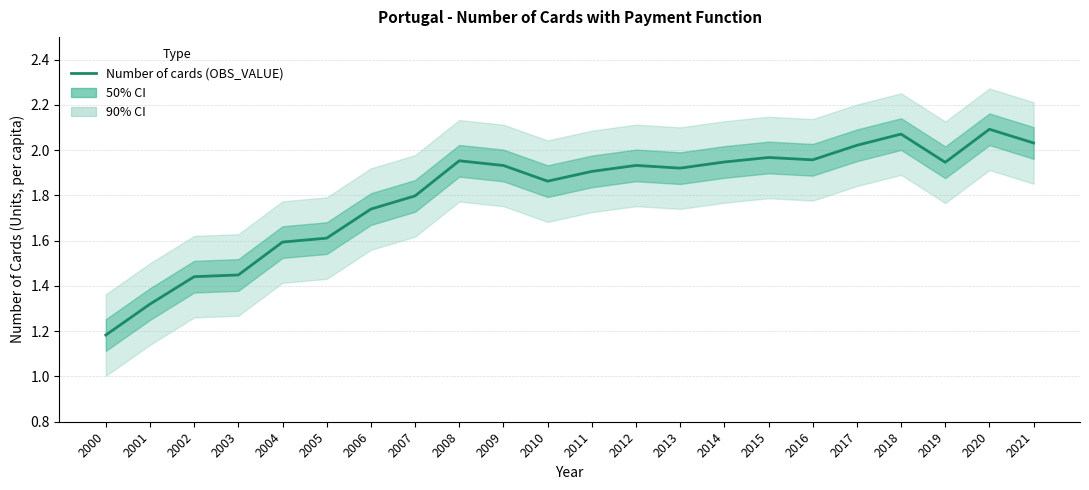

What is the approximate value at 2019?

1.9